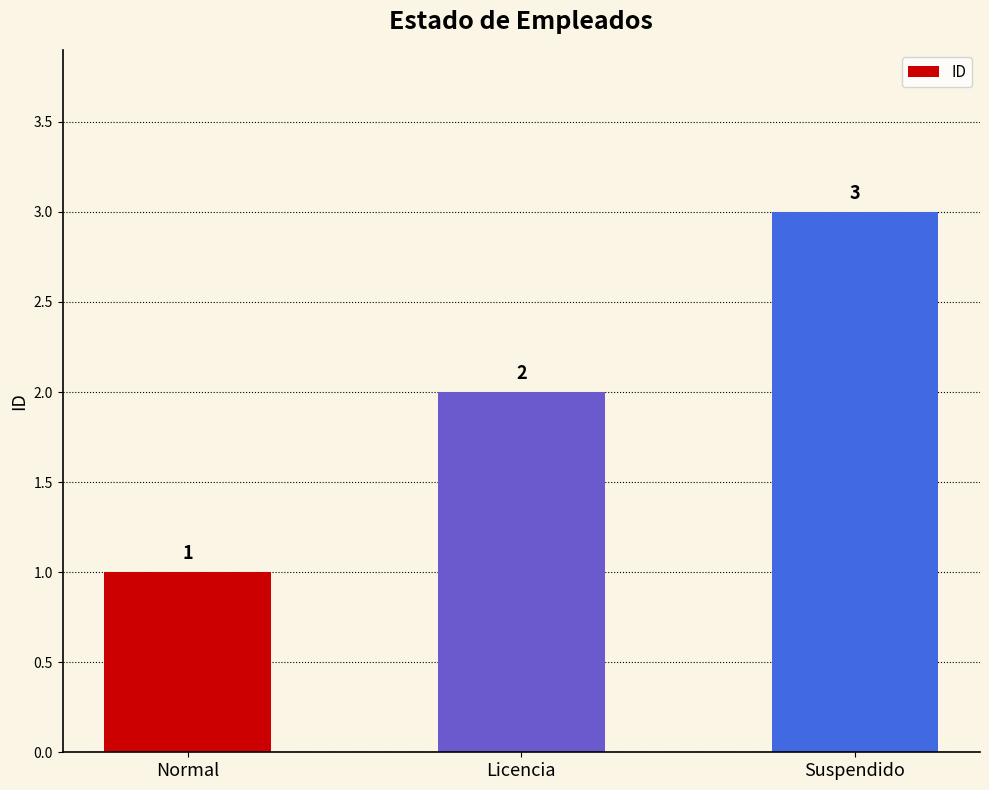

What value does the data have at Licencia?

2